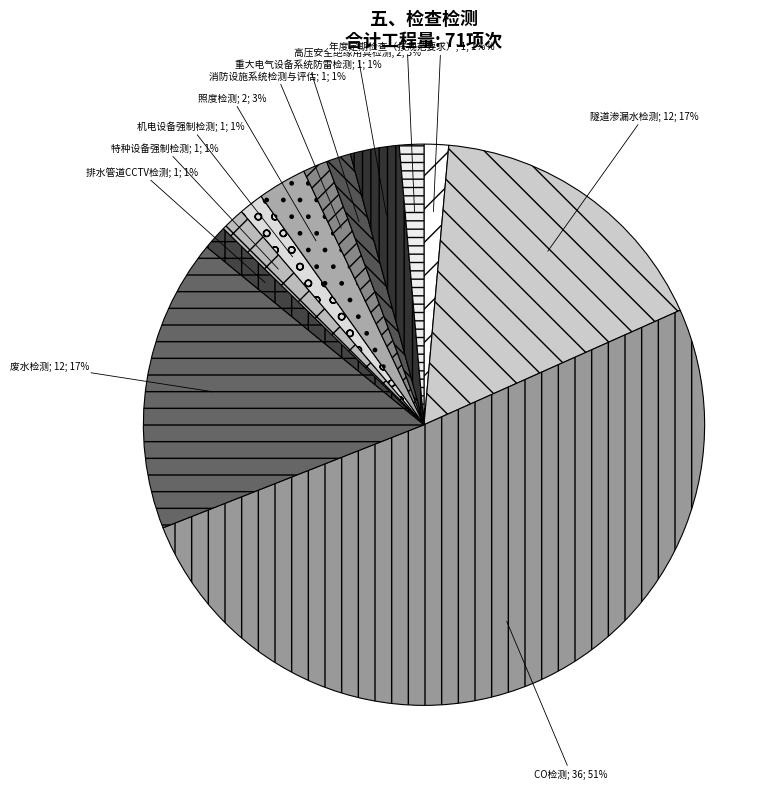

How many segments does this pie chart have?

12